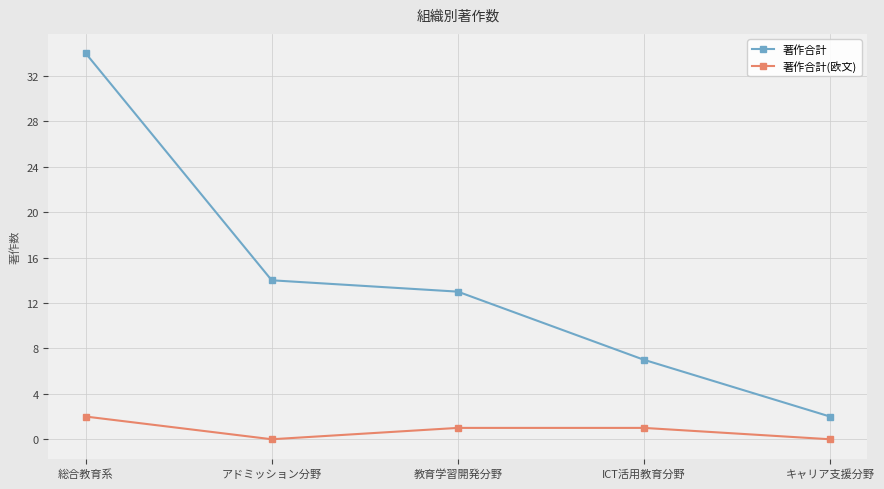

How many interior local valleys does the 著作合計(欧文) series have?

1